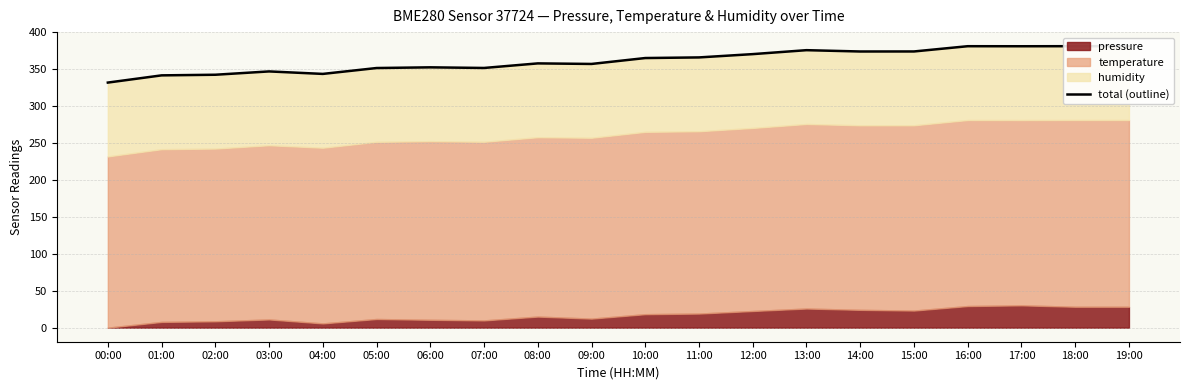

How many points are higher than both their immediate neighbors (excluding endpoints)?

5